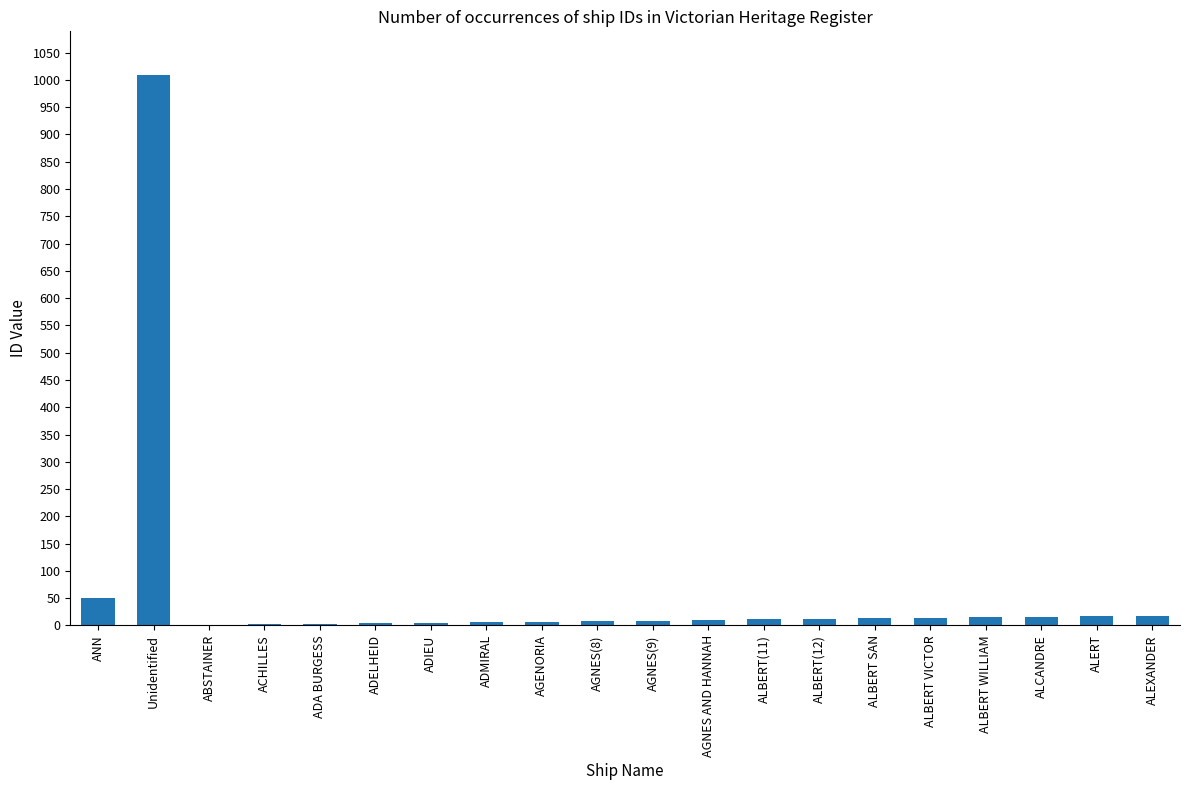

Where is the data nearest to the value 505?

ANN